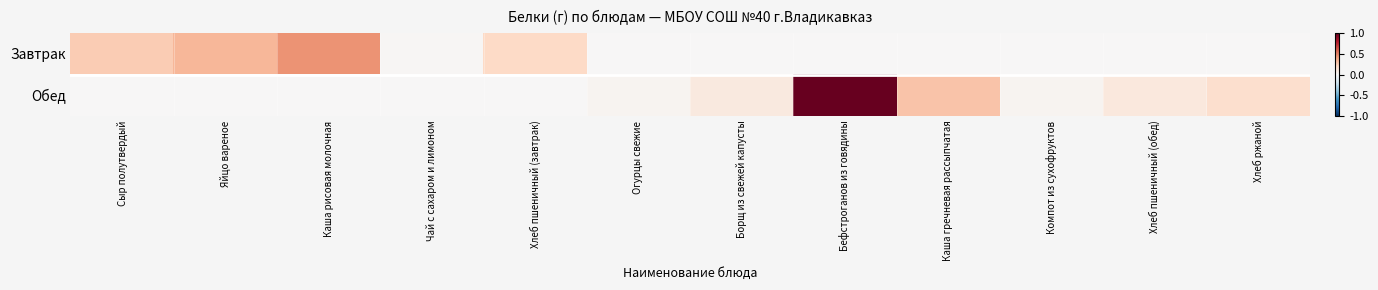

At which category is the sum across all series the highest?

Бефстроганов из говядины